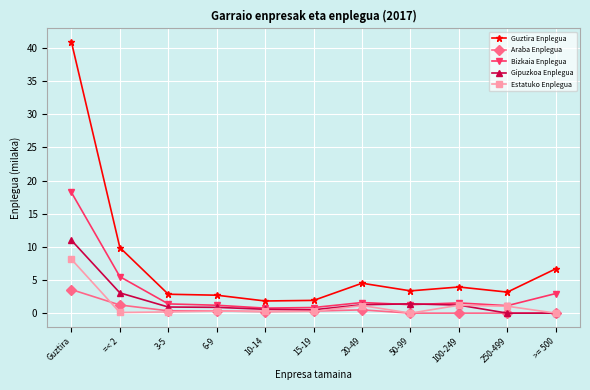

List the series in order of their peak value, highest first.

Guztira Enplegua, Bizkaia Enplegua, Gipuzkoa Enplegua, Estatuko Enplegua, Araba Enplegua